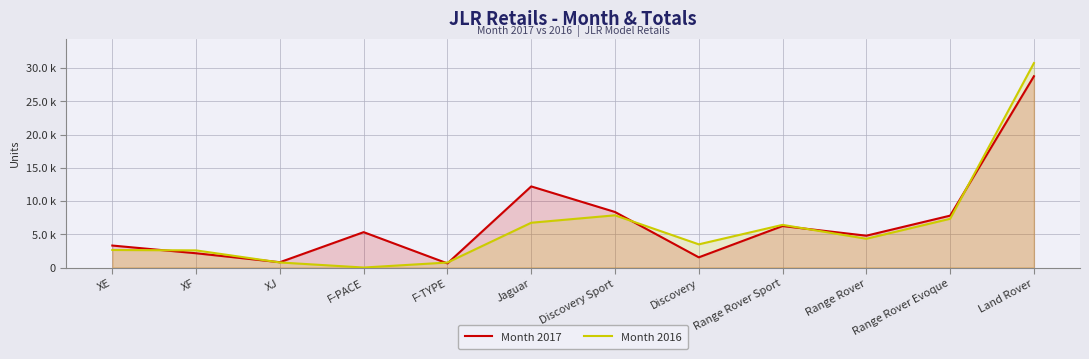

Count the number of categories in the chart.

12